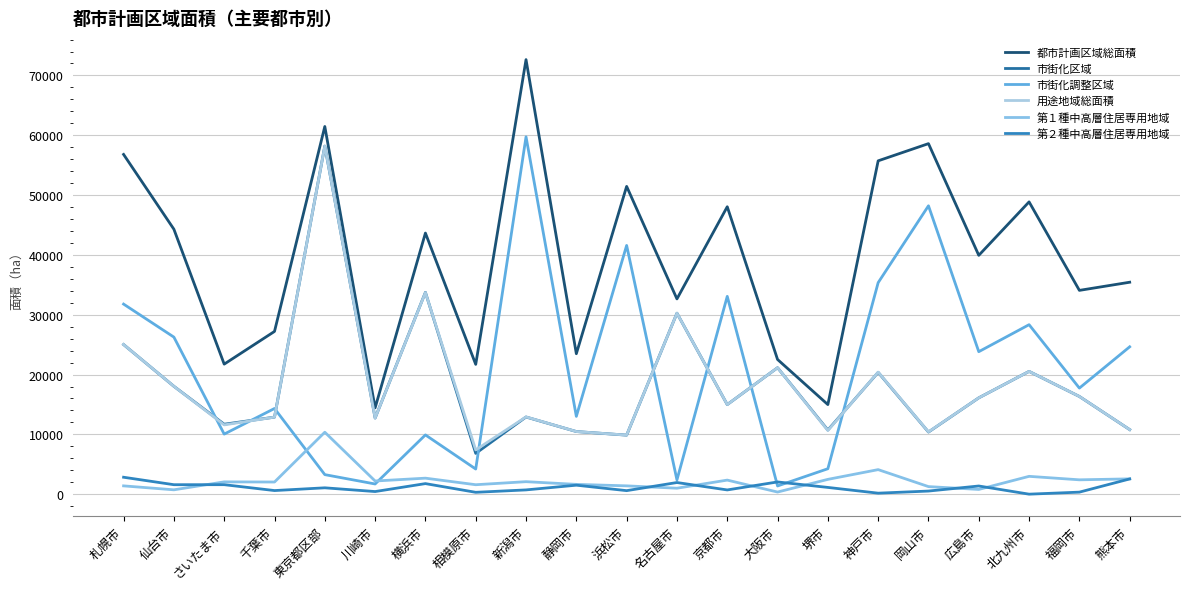

Where do 市街化調整区域 and 用途地域総面積 first cross each other?

仙台市 and さいたま市